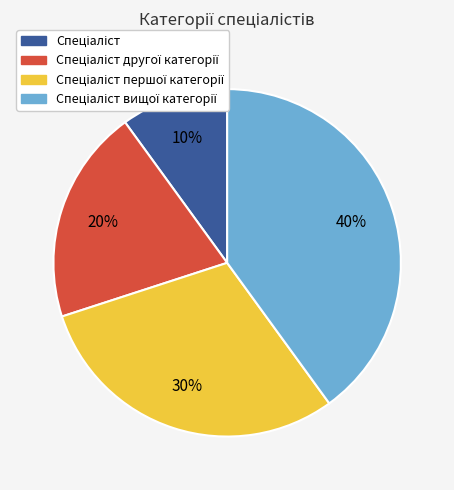

To the nearest percent, what is the average slice percentage?

25%